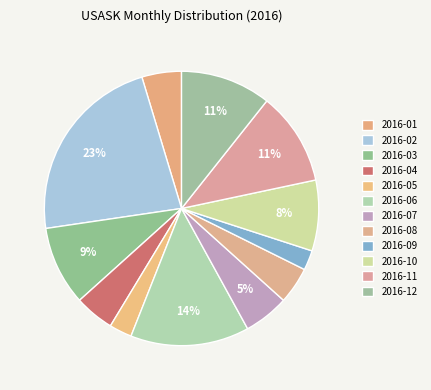

True or false: 2016-03 accounts for 9% of the total.

True